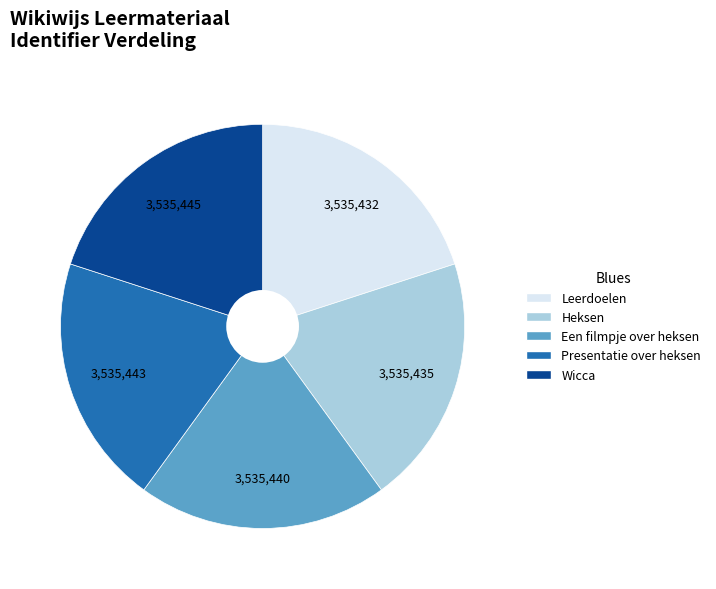

True or false: Wicca accounts for 7% of the total.

False